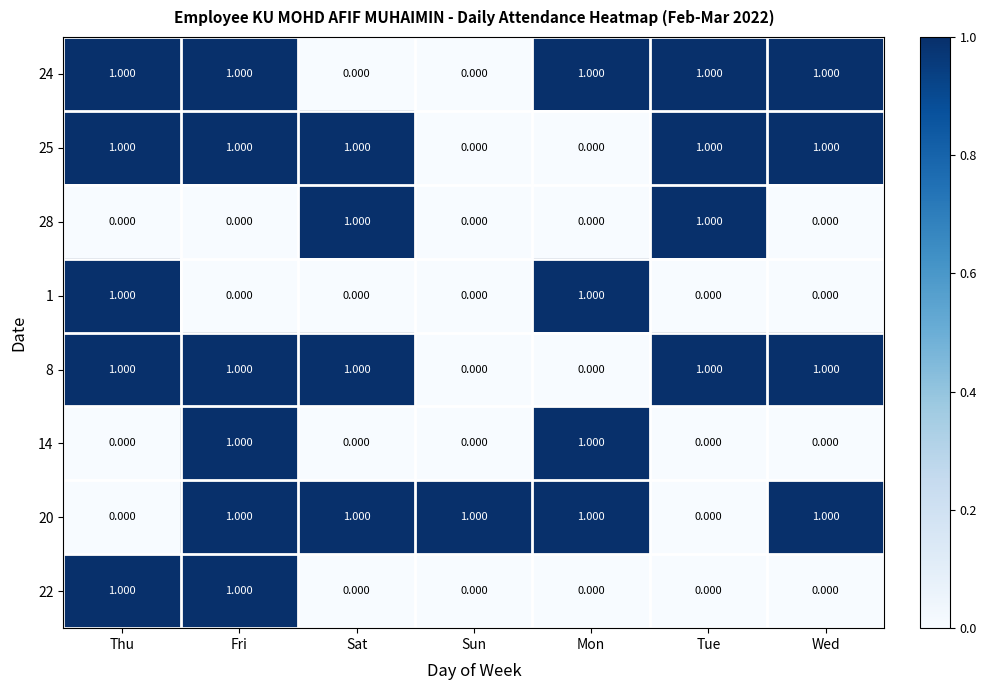

Is the value of 24 at Thu greater than the value of 28 at Mon?

Yes